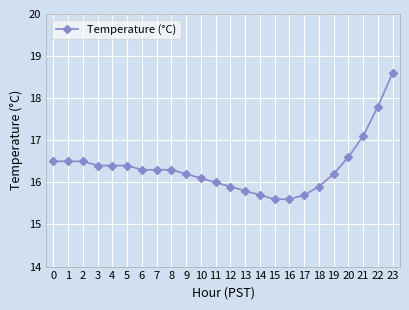

Reading left to right, list all the values displayed in this chart.

16.5	16.5	16.5	16.4	16.4	16.4	16.3	16.3	16.3	16.2	16.1	16.0	15.9	15.8	15.7	15.6	15.6	15.7	15.9	16.2	16.6	17.1	17.8	18.6